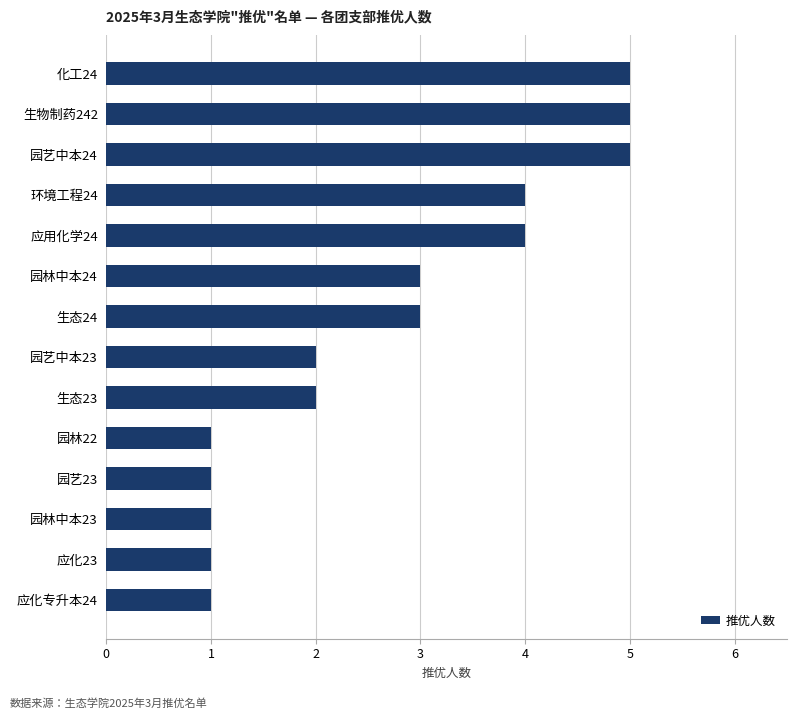

What is the greatest value displayed?

5